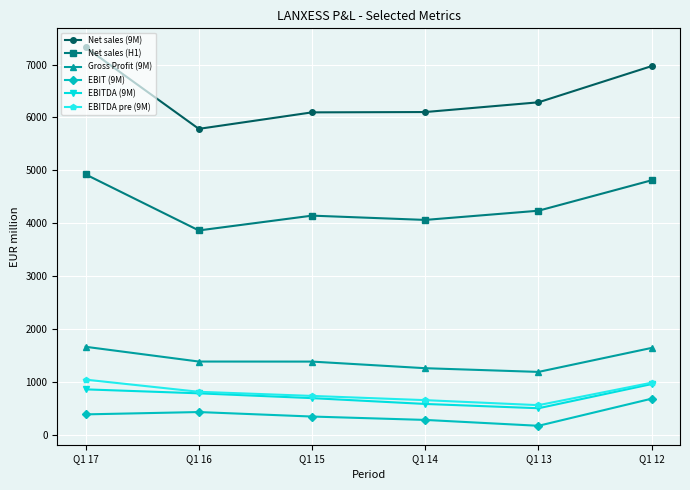

What is the value of the Gross Profit (9M) point at the 4th from the left?

1258